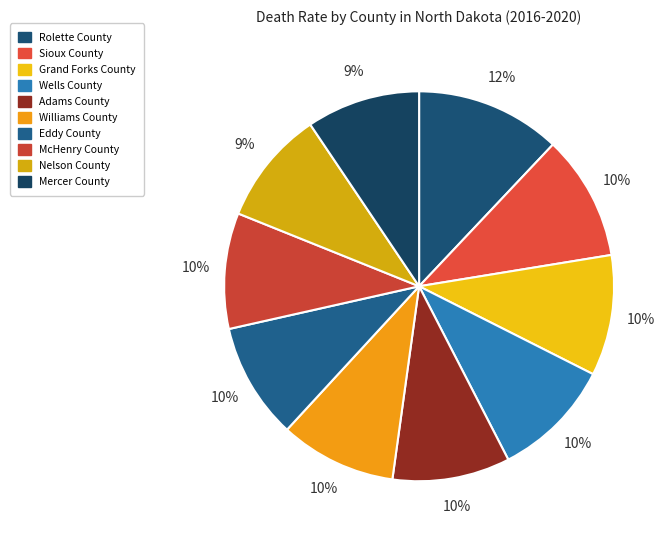

To the nearest percent, what is the combined percentage of Williams County and Nelson County?

19%